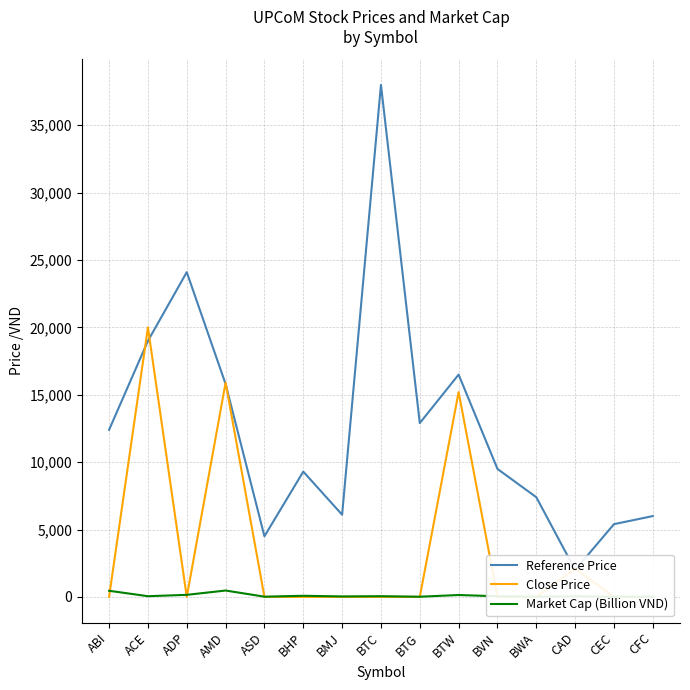

What is the greatest value displayed?

38000.0